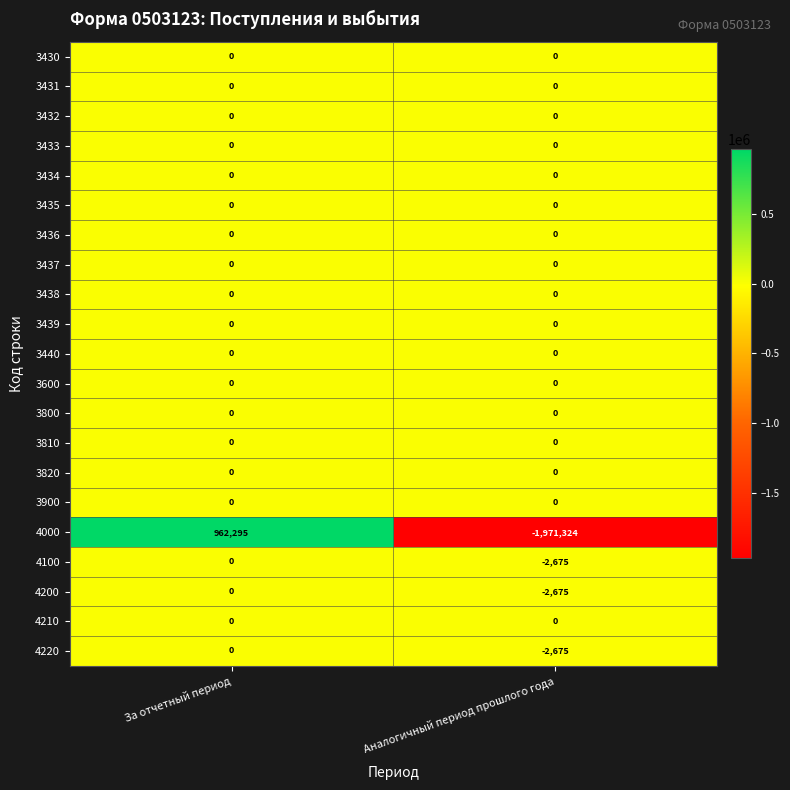

Which series has the largest range (max minus min)?

4000